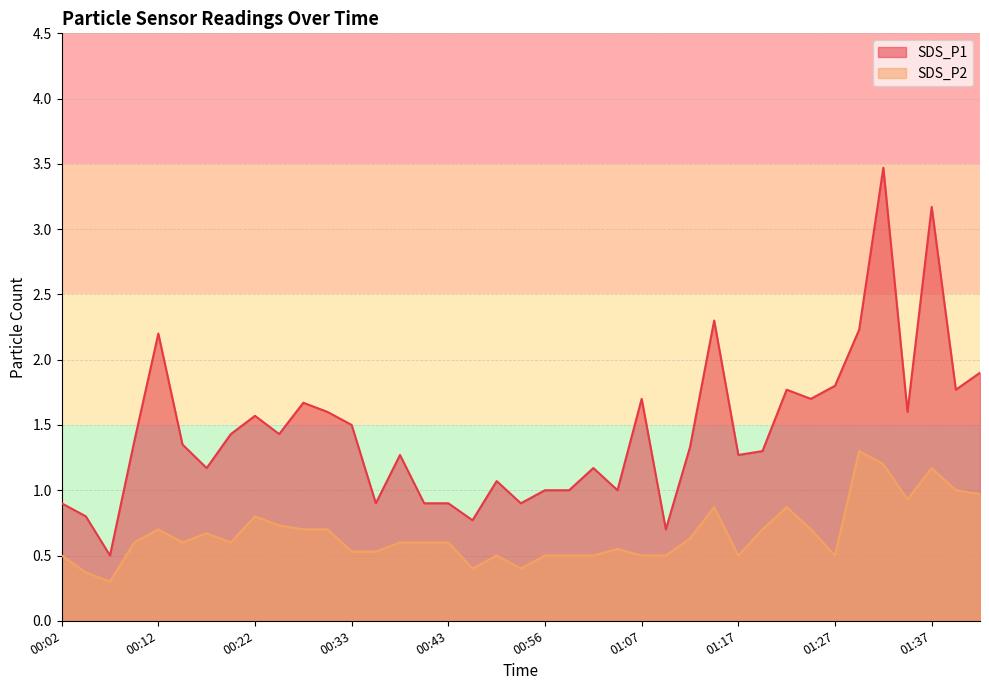

What is the average value of the SDS_P2 series?

0.7